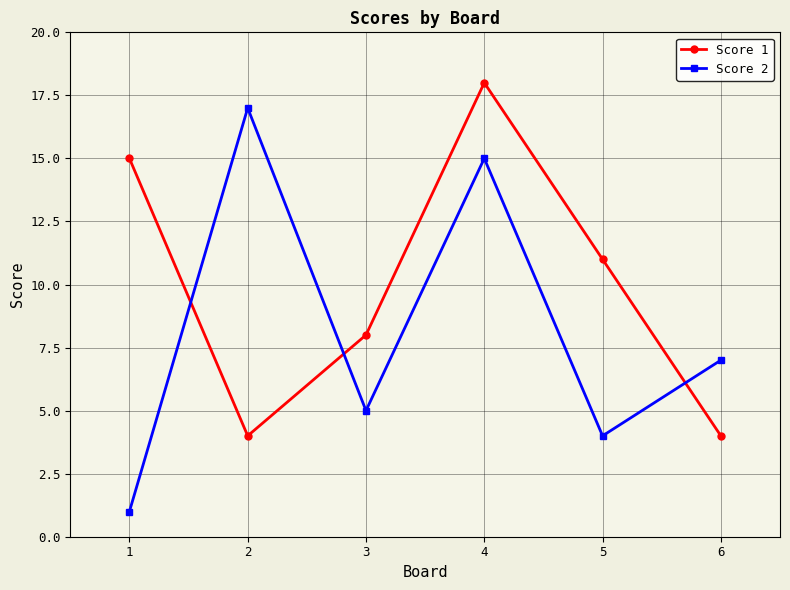

How many interior local peaks does the Score 2 series have?

2